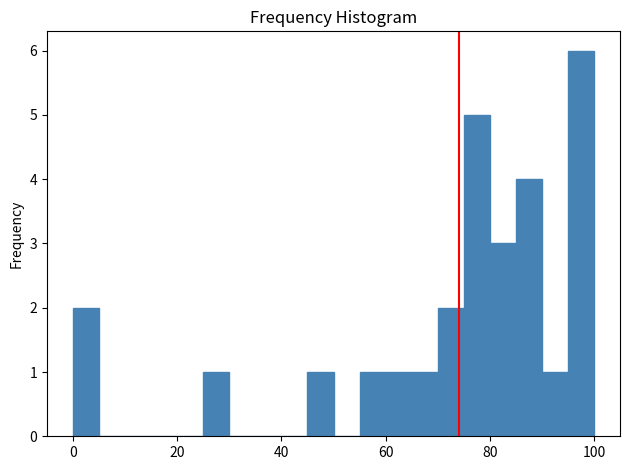

Read against the x-axis, roughly where is the centre of the tallest bar?

98